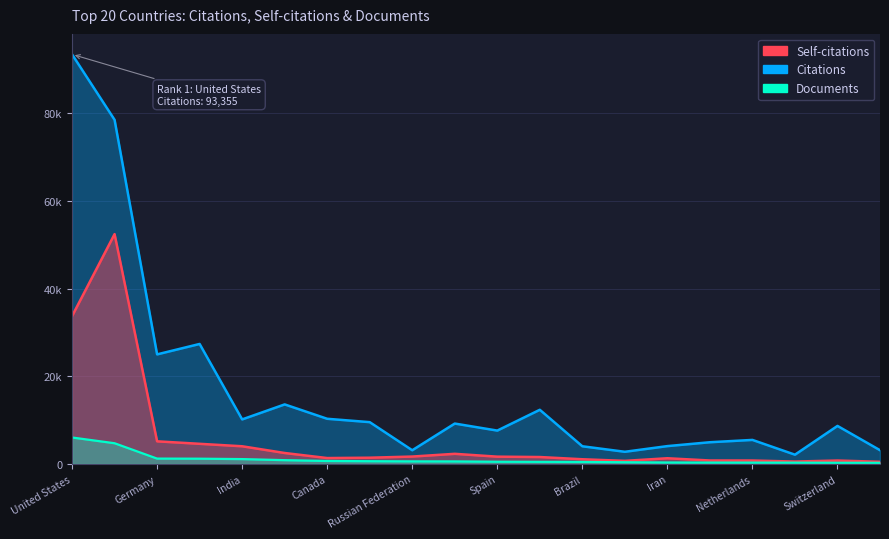

Rank the series by their average value, from lowest to highest.

Documents, Self-citations, Citations